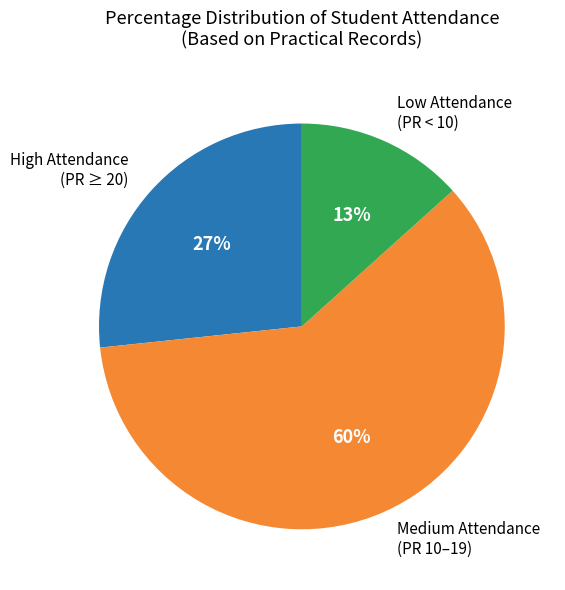

Do Medium Attendance (PR 10–19) and High Attendance (PR ≥ 20) together represent more than half of the pie?

Yes